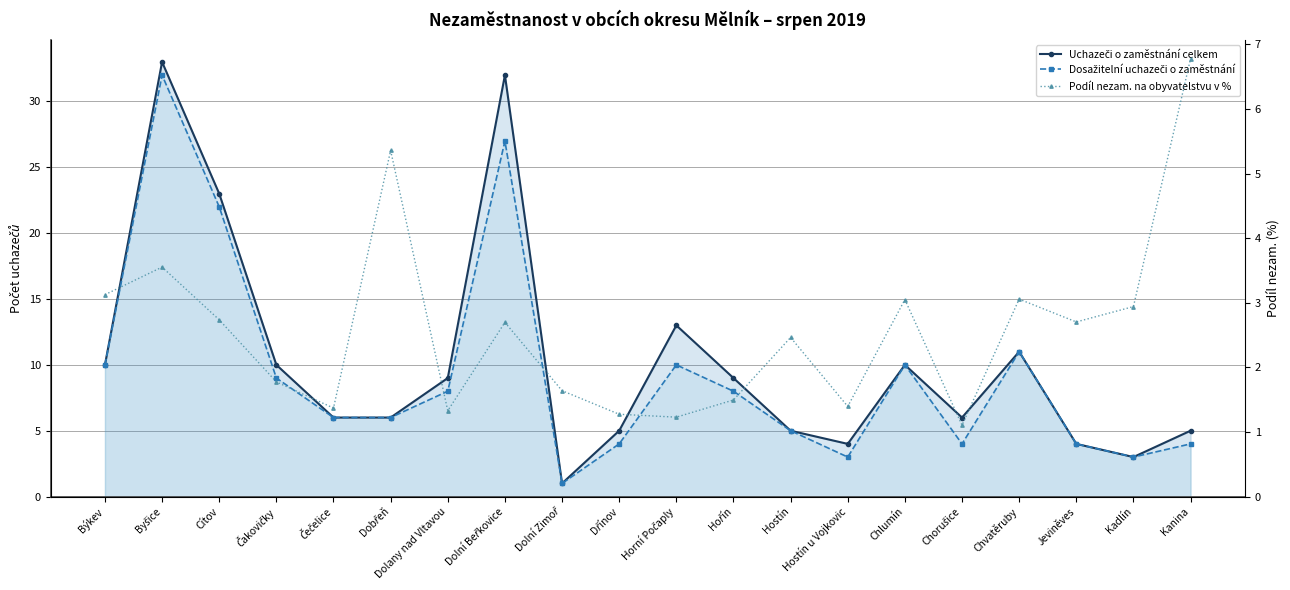

What are all the series names shown in the legend?

Uchazeči o zaměstnání celkem, Dosažitelní uchazeči o zaměstnání, Podíl nezam. na obyvatelstvu v %